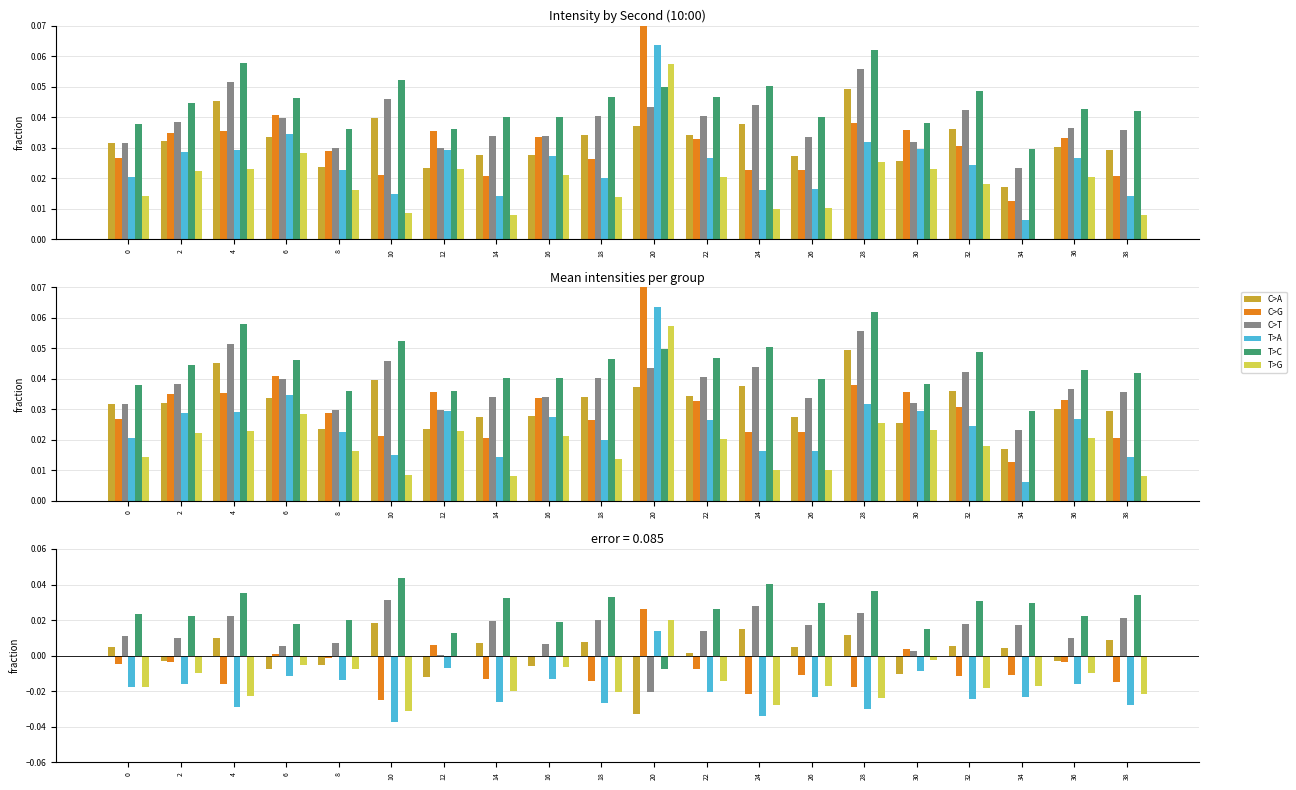

Which series changed the most between 18 and 32?

T>A